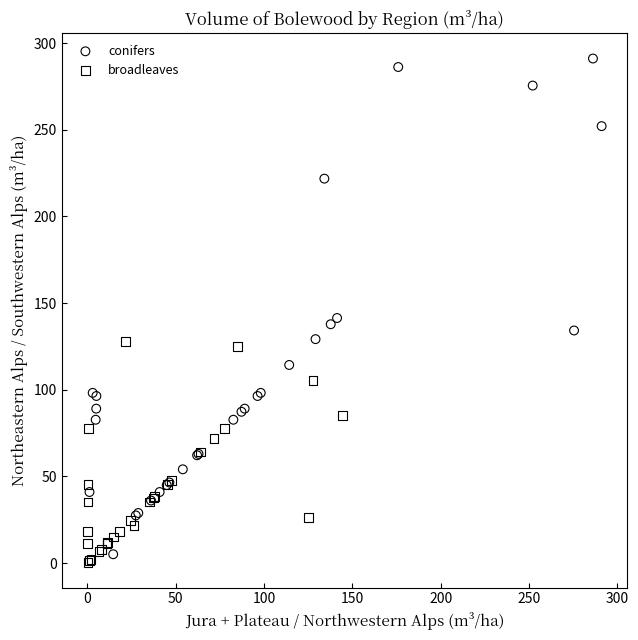

Which series contains the lowest Y value?

broadleaves